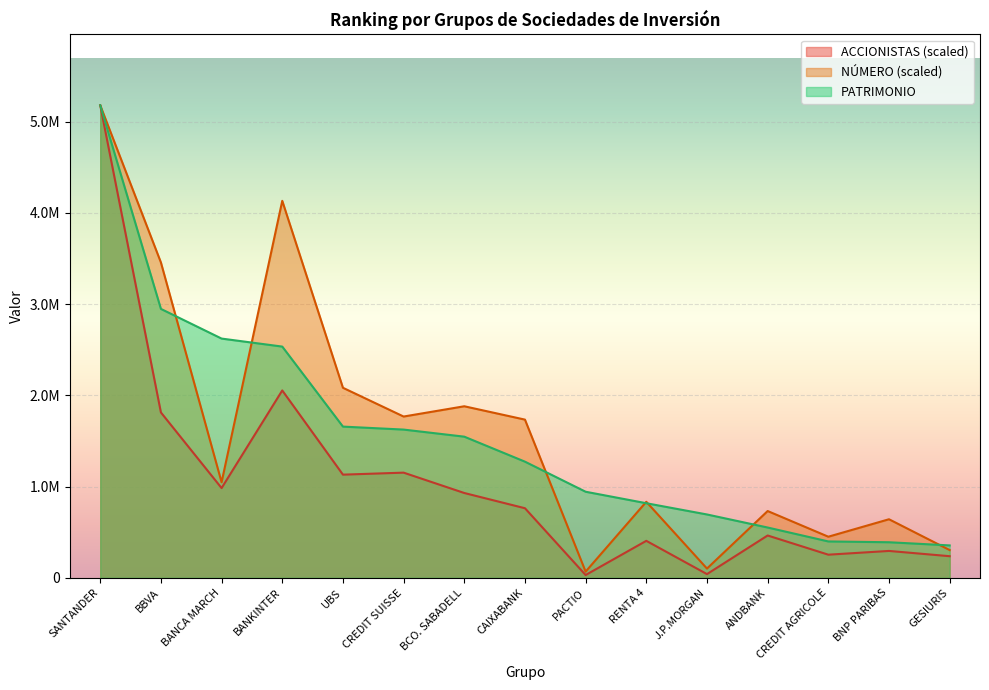

In NÚMERO, how many points are lower than both neighbors (excluding endpoints)?

5